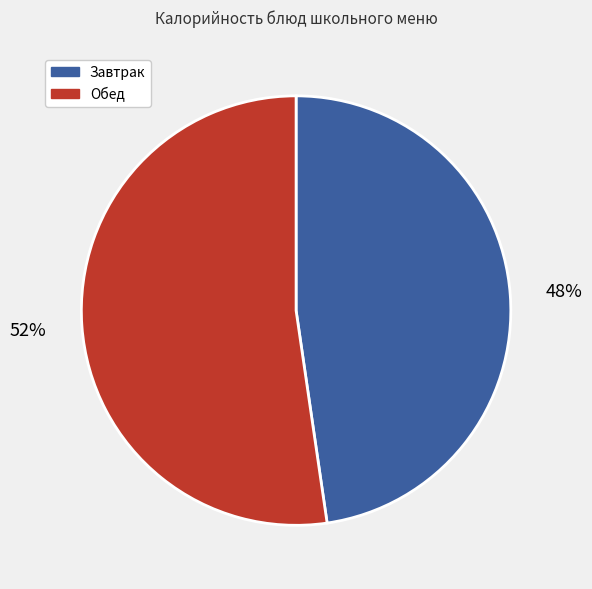

Does Завтрак account for over 50% of the chart?

No